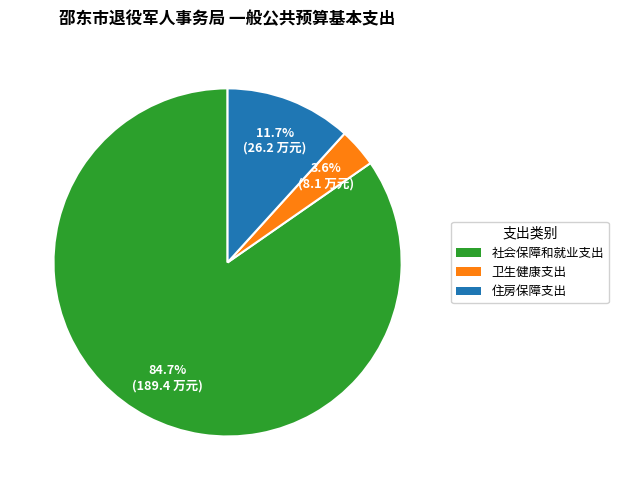

To the nearest percent, what is the difference between the largest and smallest slice percentages?

81%